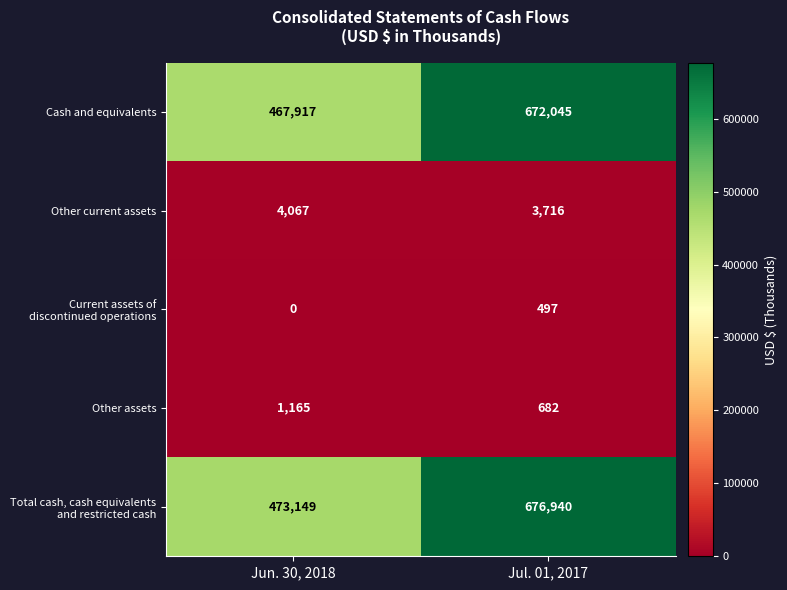

Rank the categories by Other current assets value from lowest to highest.

Jul. 01, 2017, Jun. 30, 2018